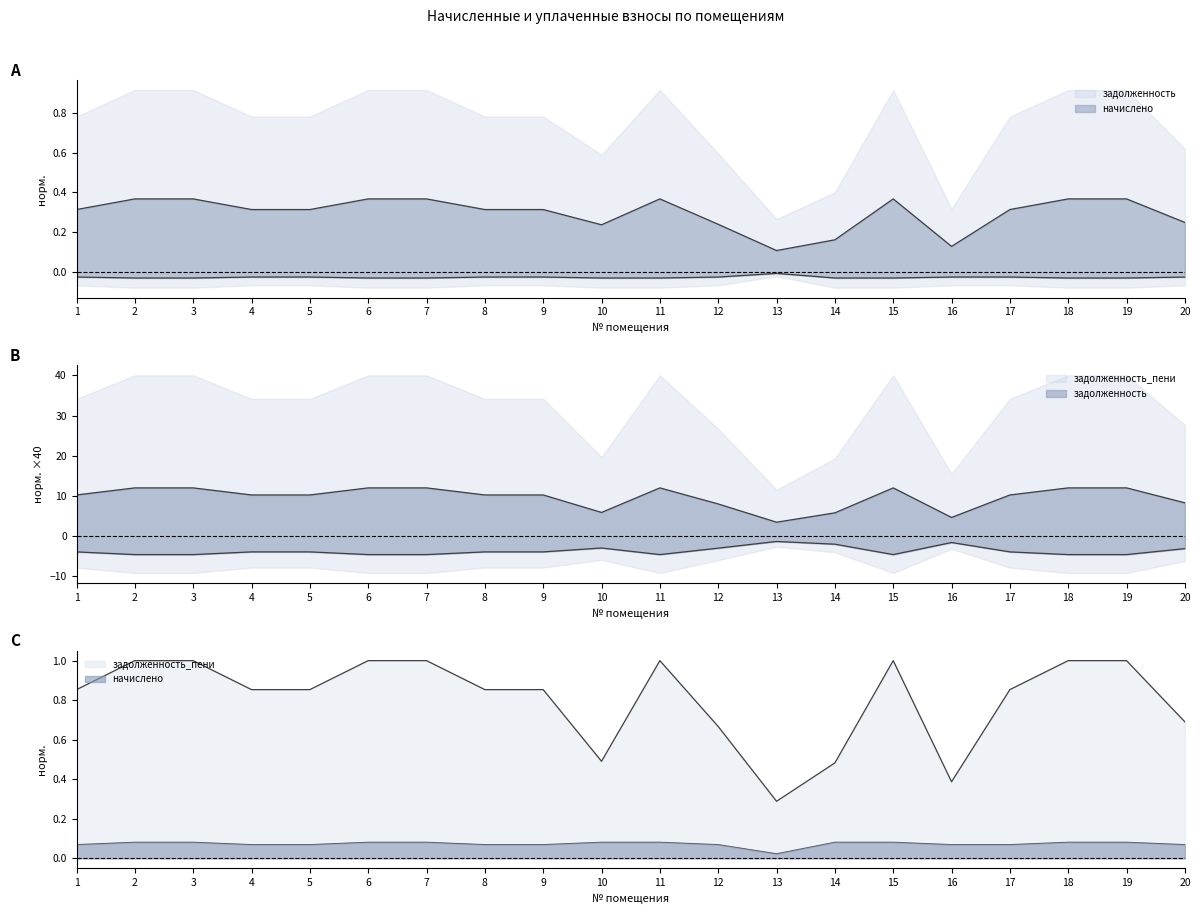

At which category is the sum across all series the highest?

2